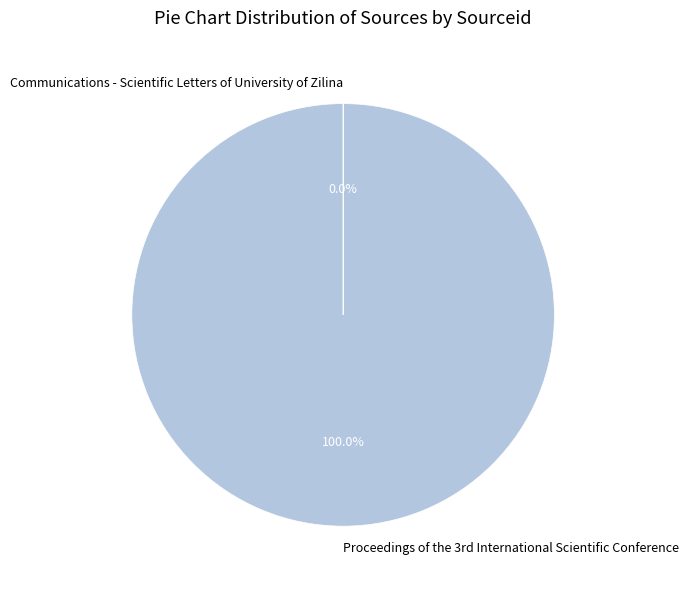

Which category has the biggest portion of the pie?

Proceedings of the 3rd International Scientific Conference